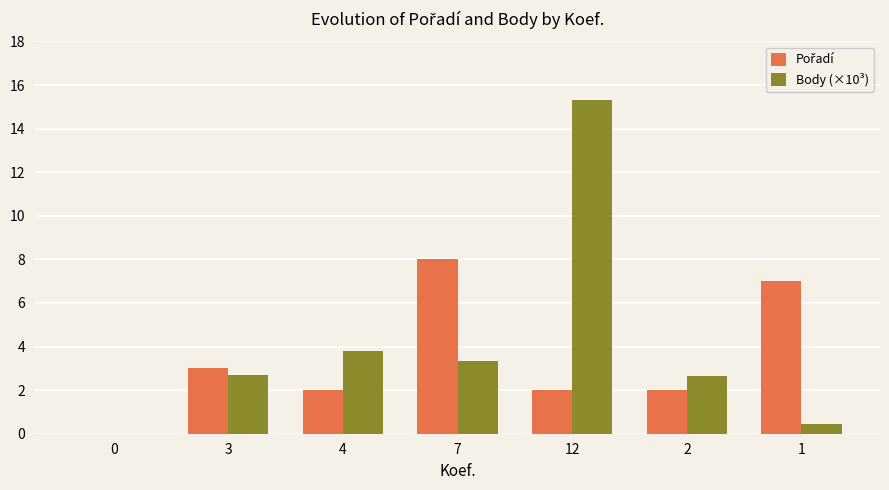

At which label does Body (×10³) reach its peak?

12